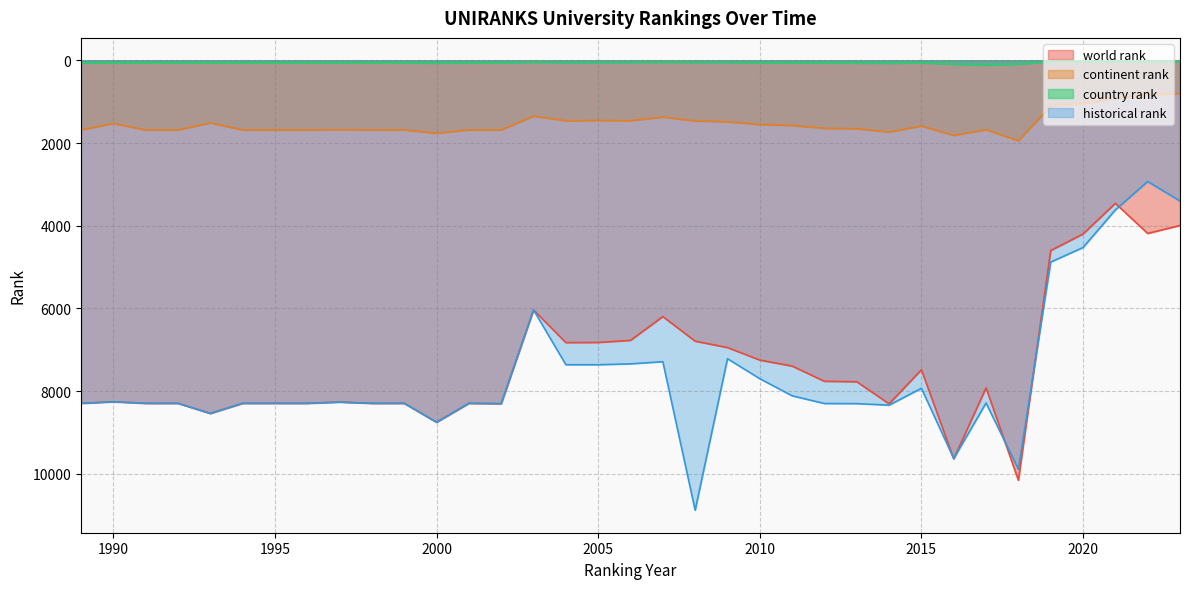

True or false: continent rank has more than 1 points higher than both neighbors.

True